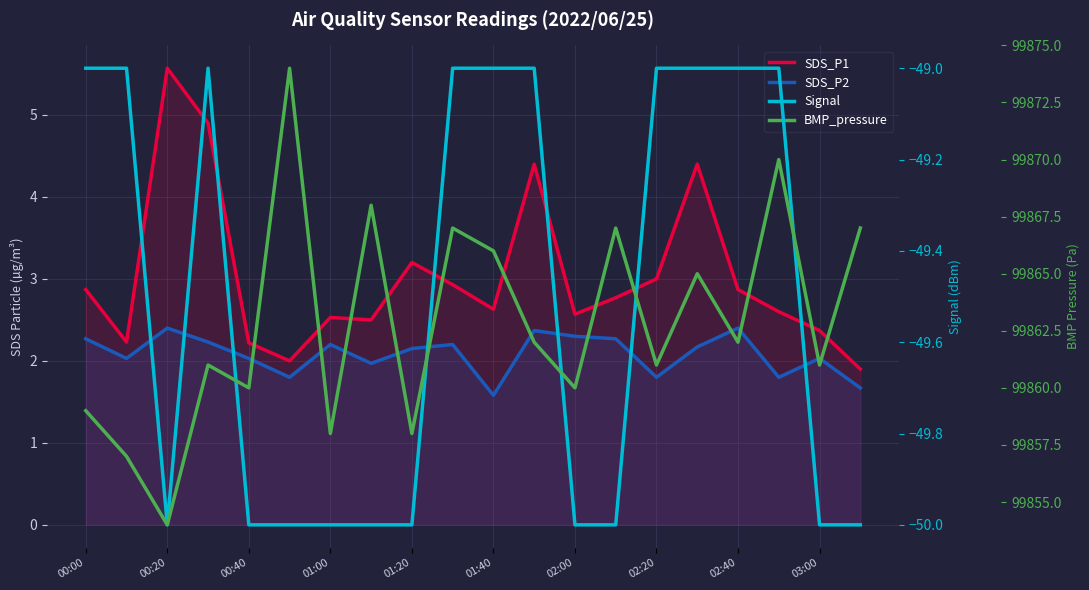

How many lines are shown in the chart?

4